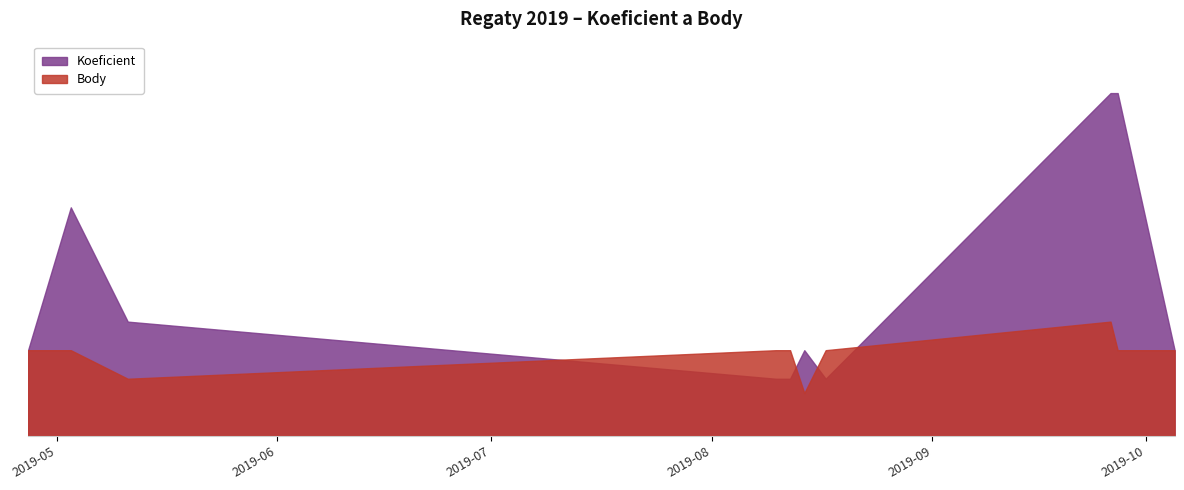

Reading right to left, what are all the values shown in this chart?

Koeficient: 2019-10-05=3.0	2019-09-27=12.0	2019-09-26=12.0	2019-08-17=2.0	2019-08-14=3.0	2019-08-12=2.0	2019-08-10=2.0	2019-05-11=4.0	2019-05-03=8.0	2019-04-27=3.0
Body: 2019-10-05=3.0	2019-09-27=3.0	2019-09-26=4.0	2019-08-17=3.0	2019-08-14=1.5	2019-08-12=3.0	2019-08-10=3.0	2019-05-11=2.0	2019-05-03=3.0	2019-04-27=3.0